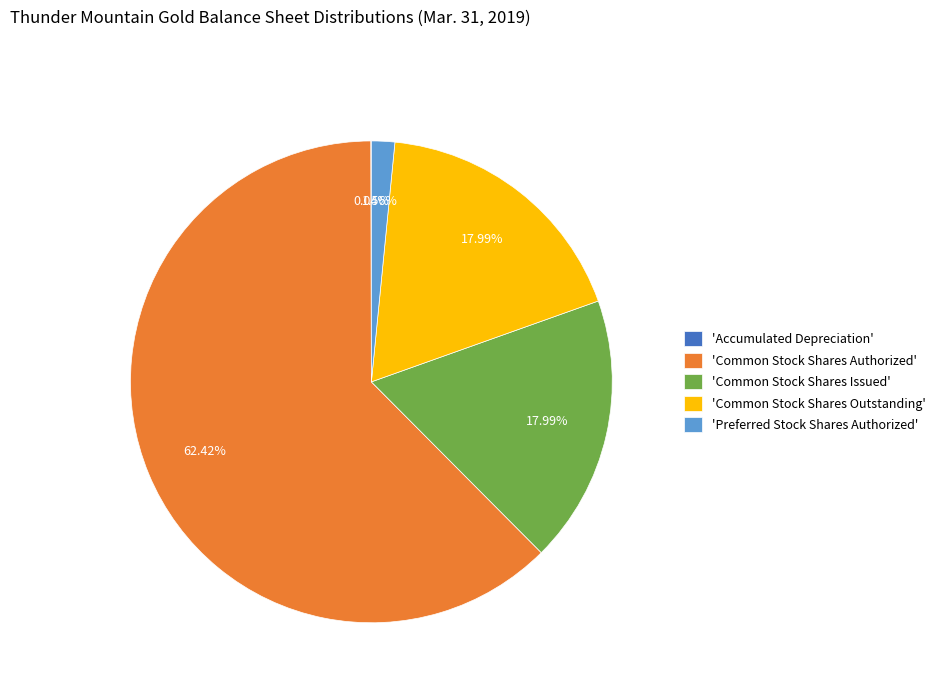

Is there a majority slice in this chart?

Yes